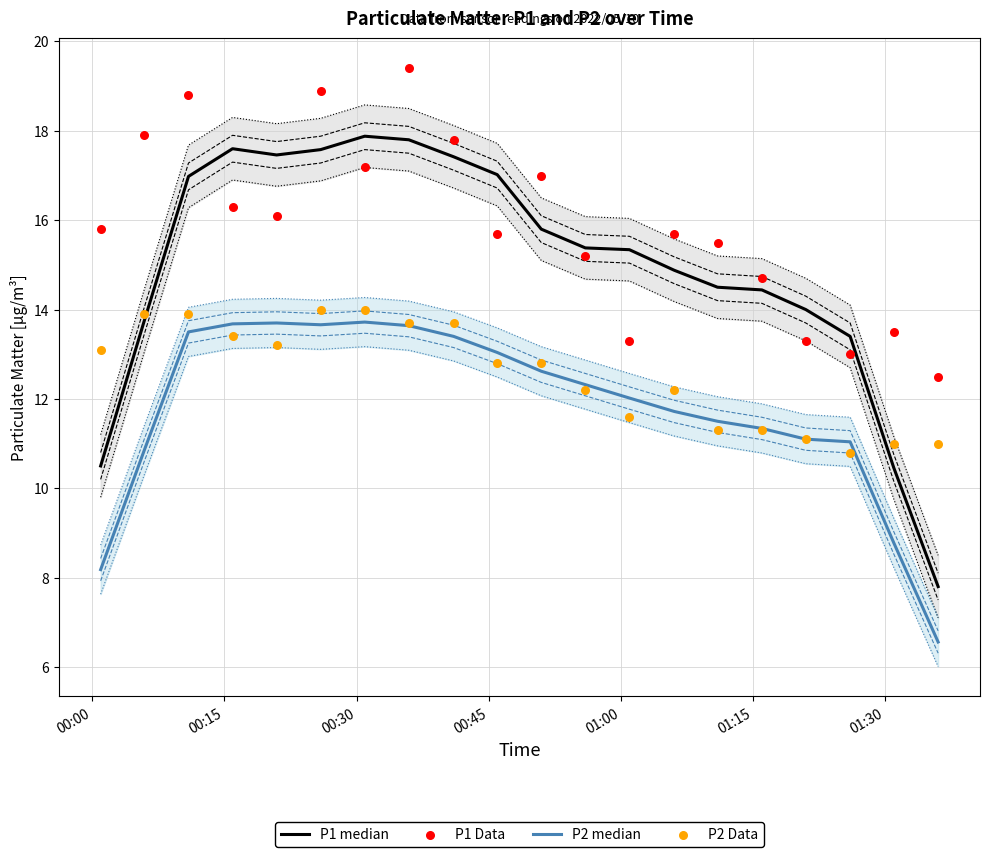

Which series has the widest spread of Y values?

P1 median